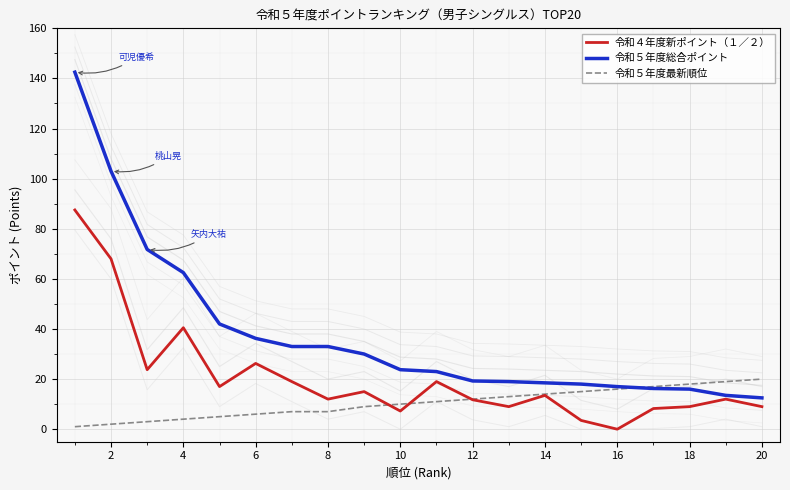

The value of 令和５年度最新順位 at 8 is 7.0. True or false?

True